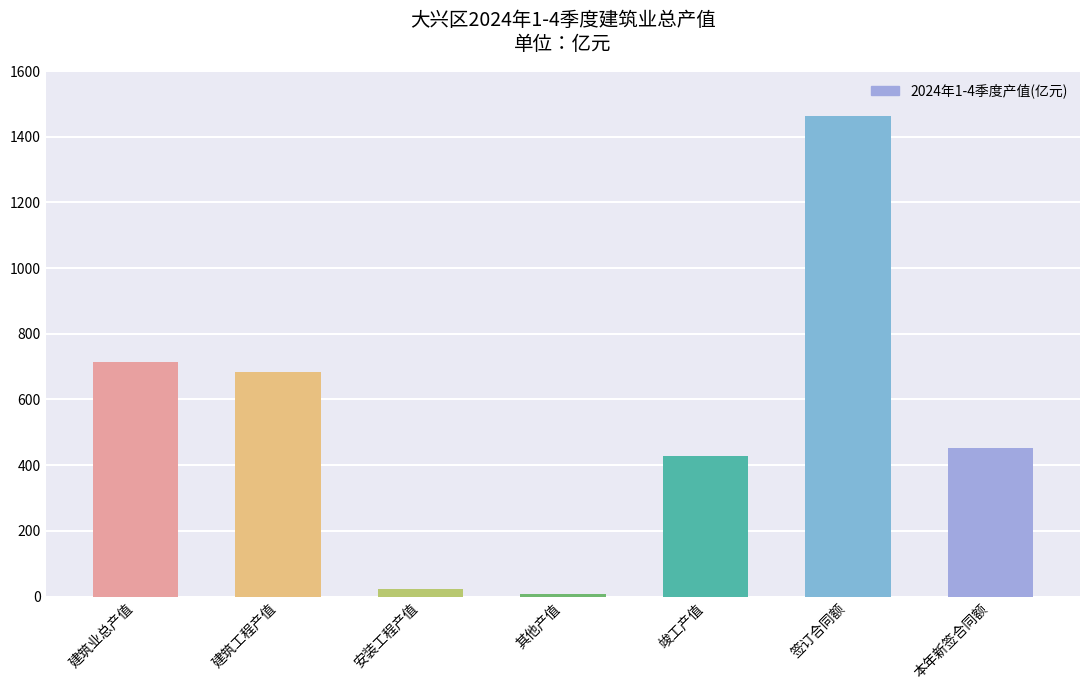

Does the chart contain any negative values?

No